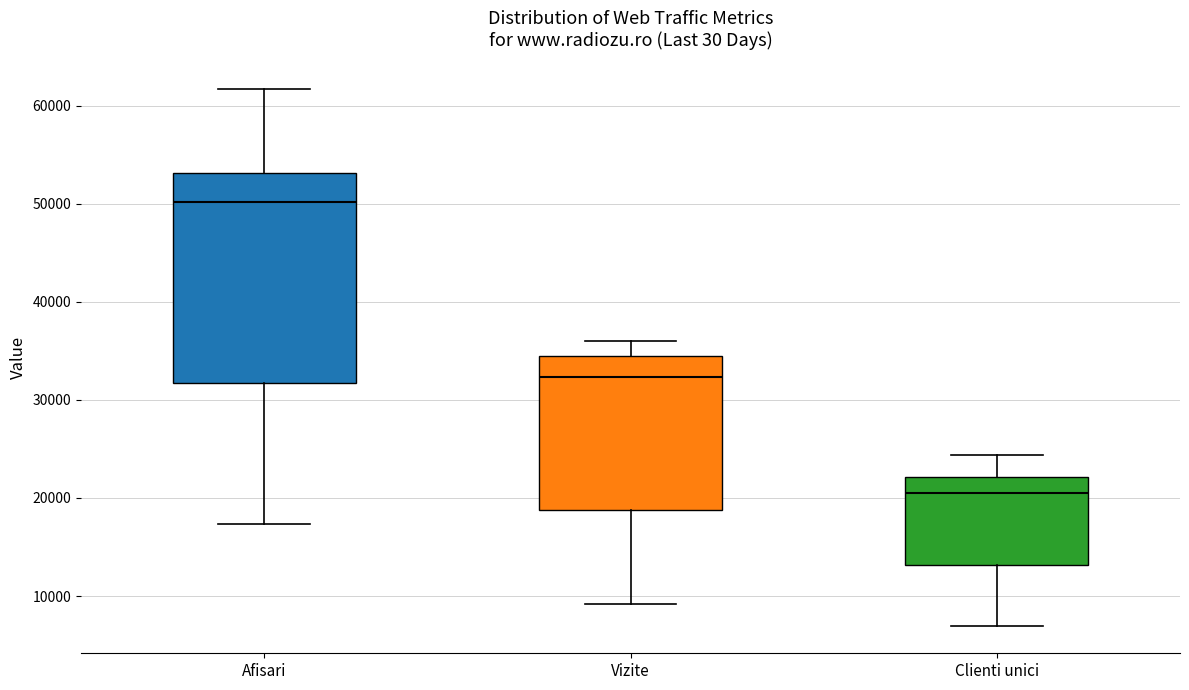

Which box is the tallest, from its lower edge to its upper edge?

Afisari